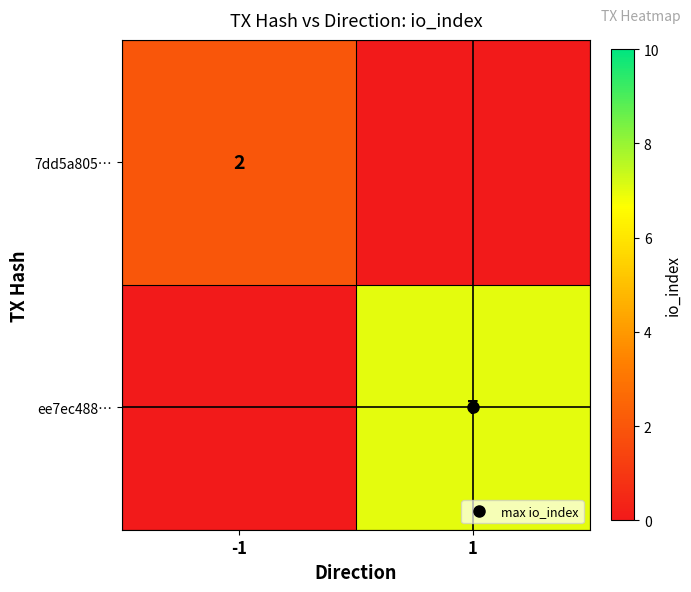

The value of ee7ec488… at 1 is 7.0. True or false?

True